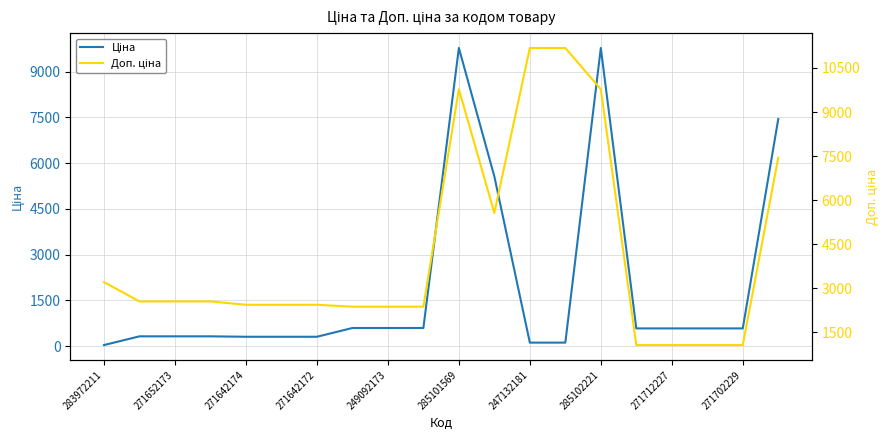

At 271642172, list the series in order from smallest to largest.

Ціна, Доп. ціна